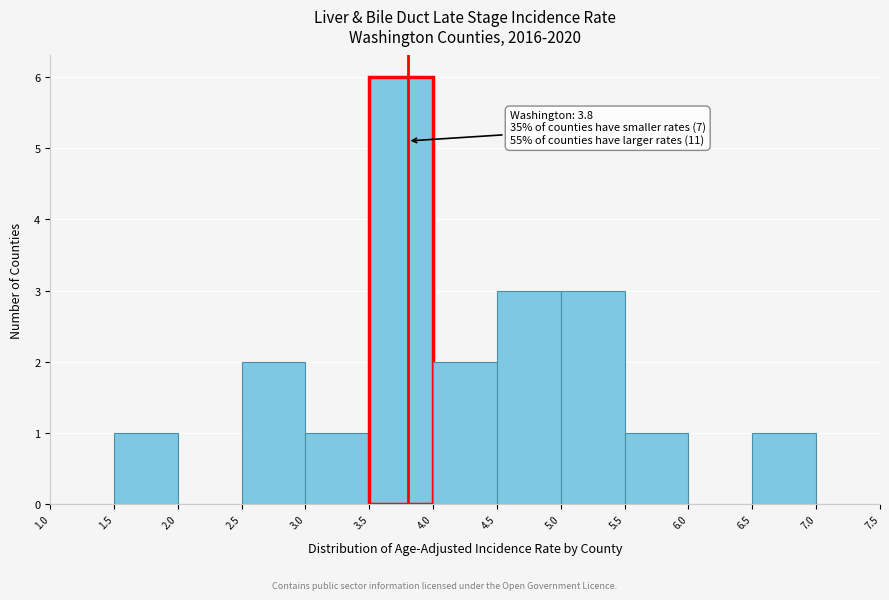

Which range on the x-axis has the tallest bar?

3.5 to 4.0